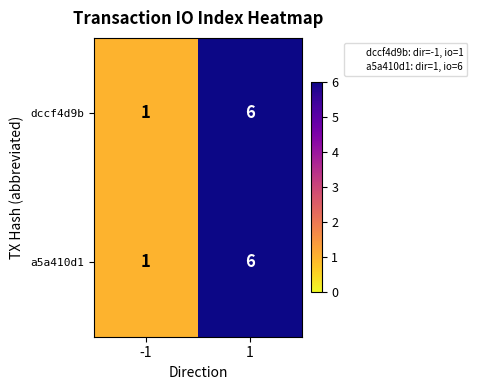

What is the average value of the dccf4d9b series?

4